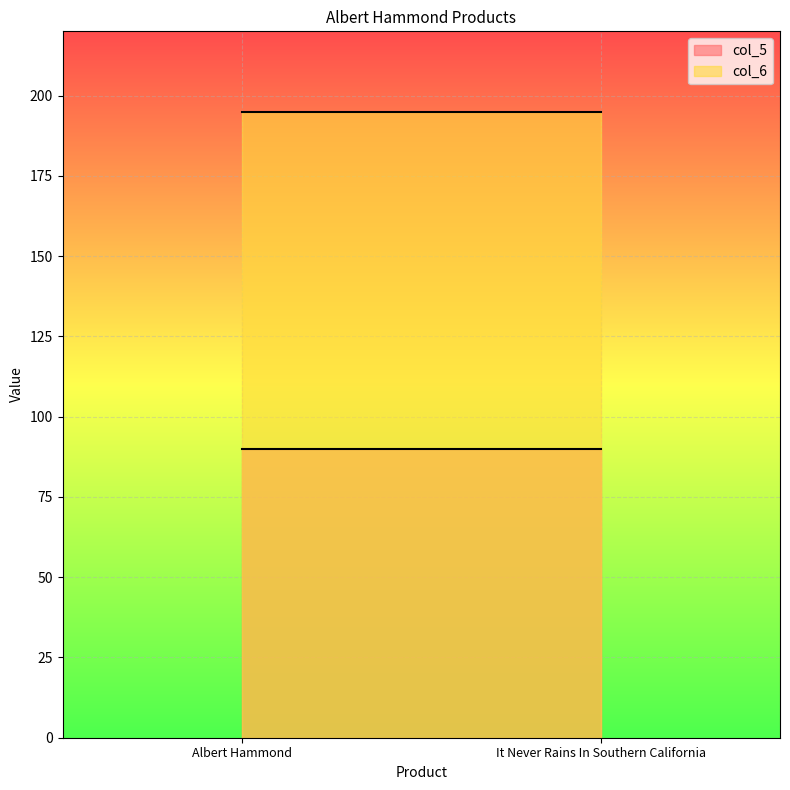

Reading left to right, extract all data points from this chart.

col_5: Albert Hammond=90	It Never Rains In Southern California=90
col_6: Albert Hammond=195	It Never Rains In Southern California=195